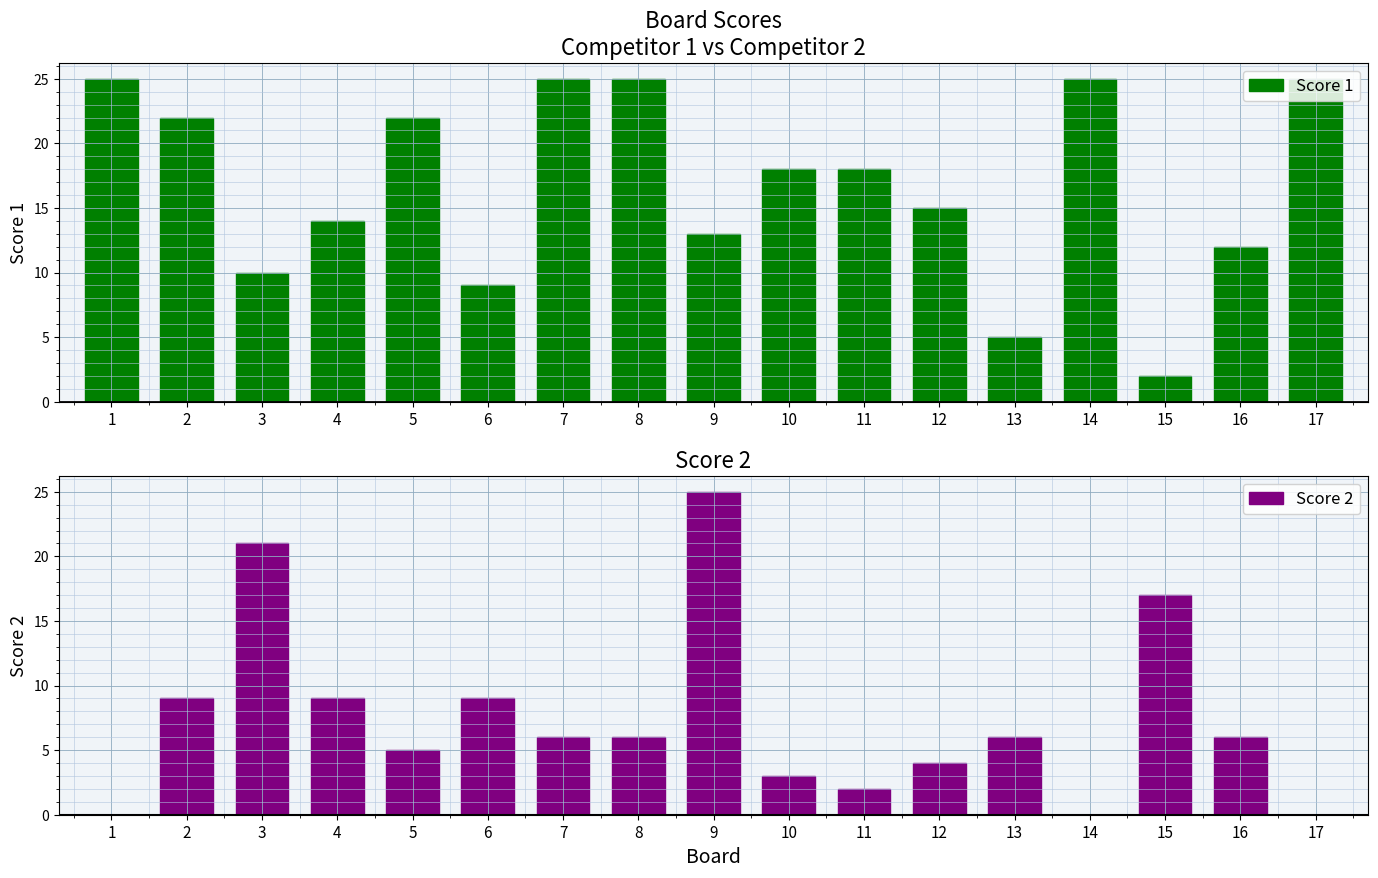

What is the difference between the second highest and minimum values in the Score 2 series?

21